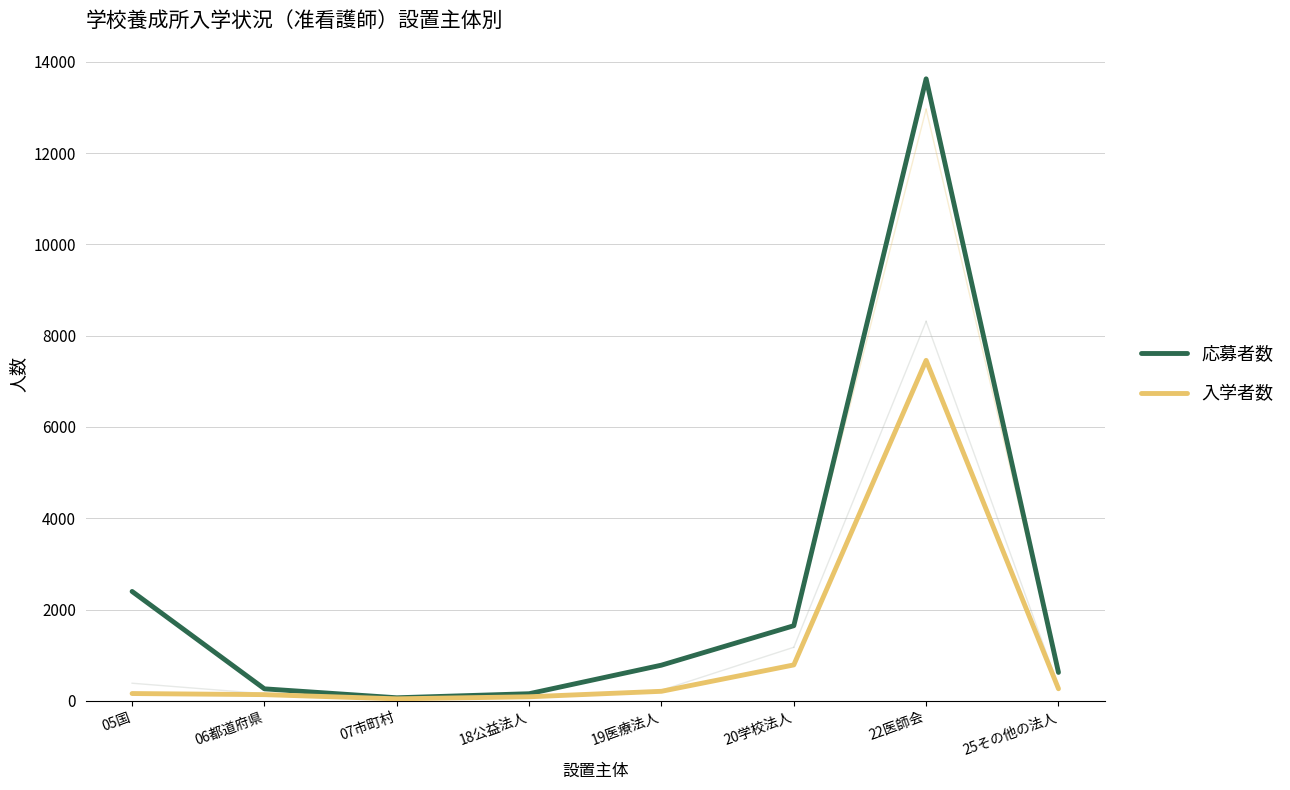

The value of 応募者数 at 25その他の法人 is 622. True or false?

True